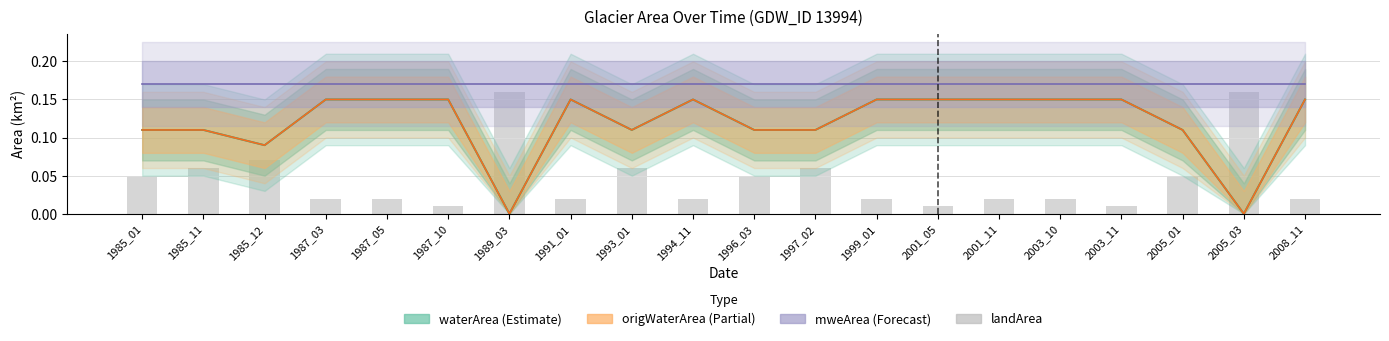

What is the difference between the maximum and minimum values?

0.1